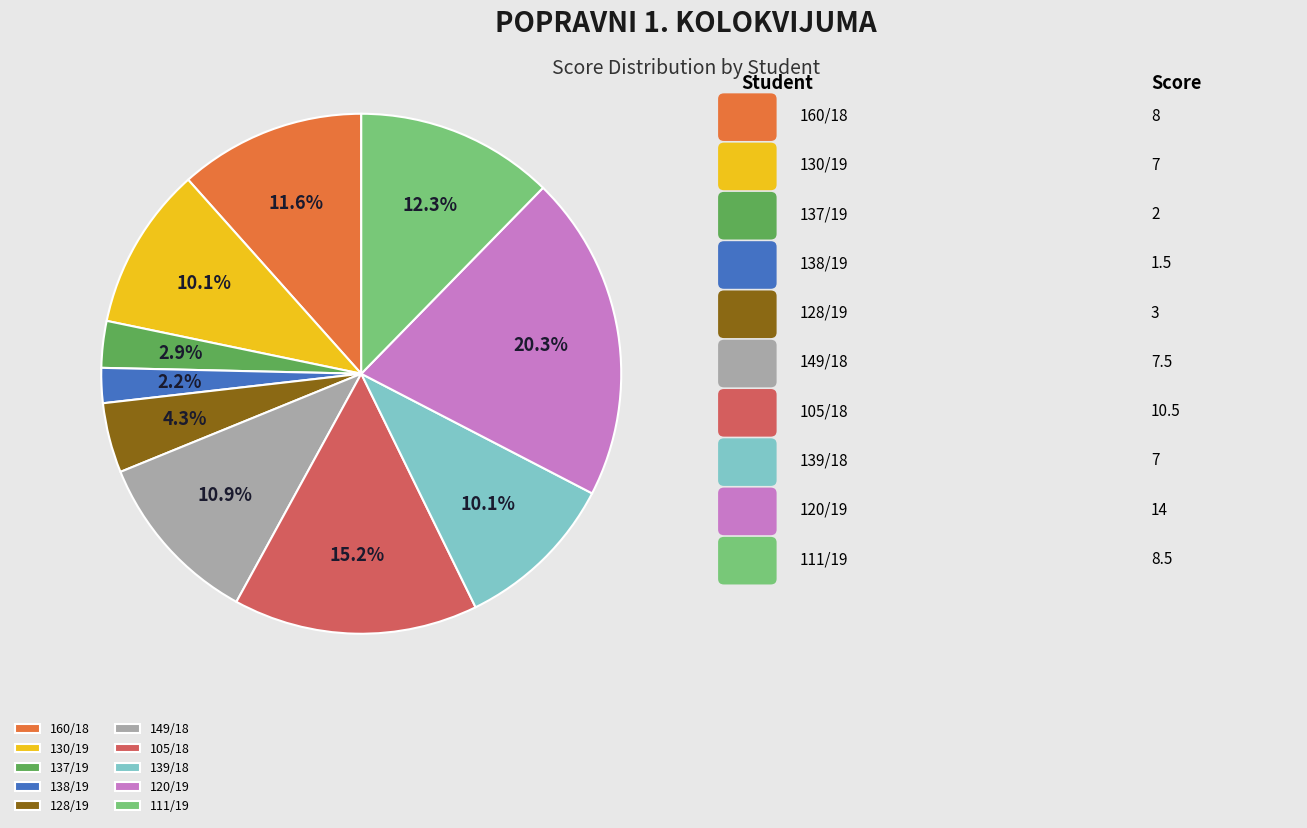

To the nearest percent, what percentage of the pie is 120/19?

20%